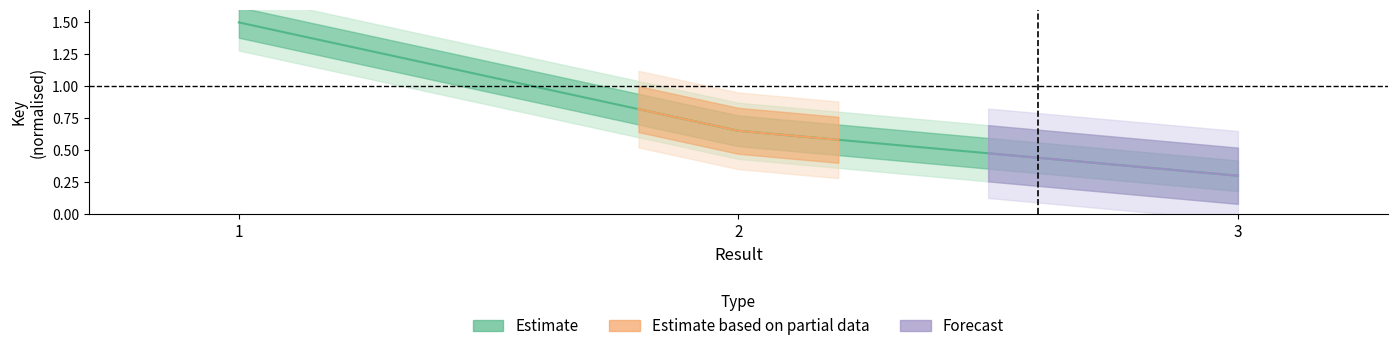

What is the spread (max minus min) of values at 3?

0.3